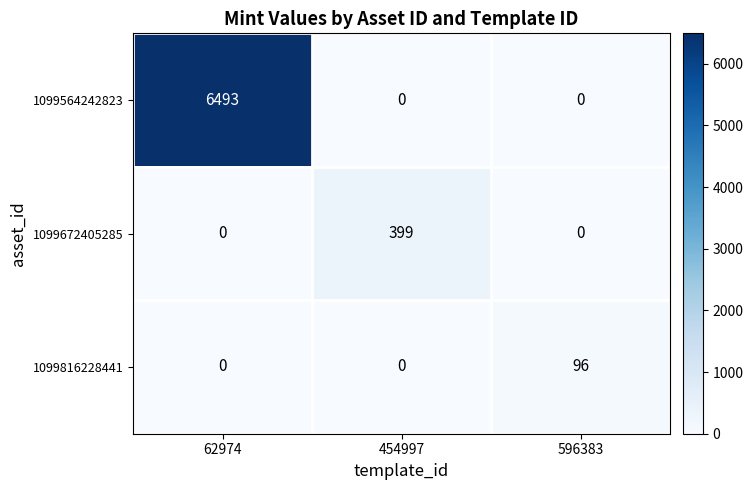

Reading left to right, what are all the values shown in this chart?

1099564242823: 62974=6493	454997=0	596383=0
1099672405285: 62974=0	454997=399	596383=0
1099816228441: 62974=0	454997=0	596383=96